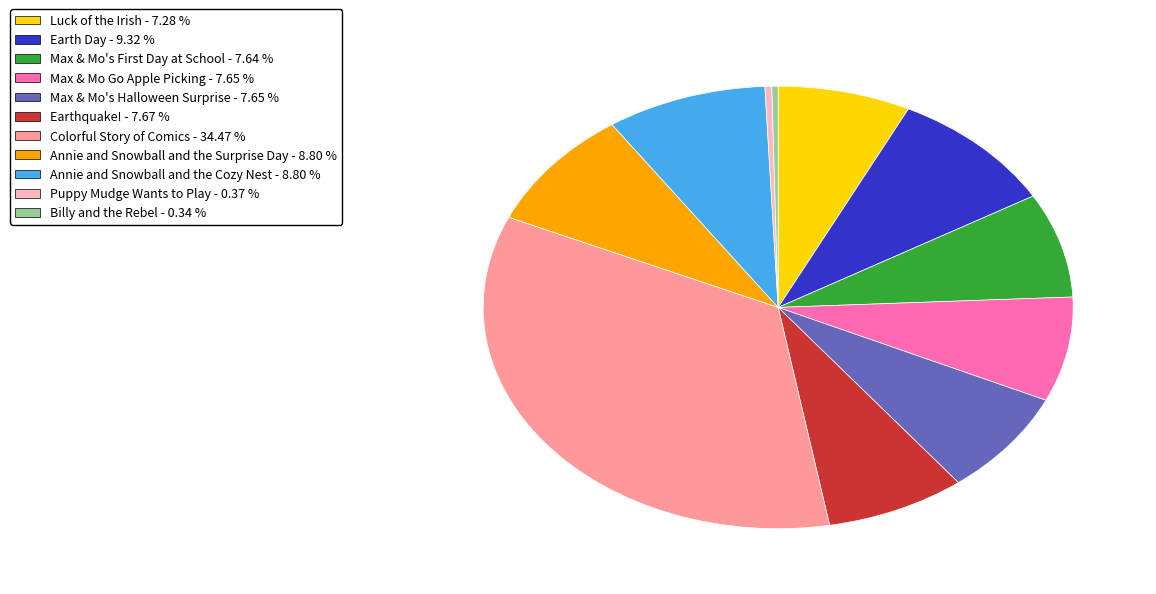

Which slice is the largest?

Colorful Story of Comics